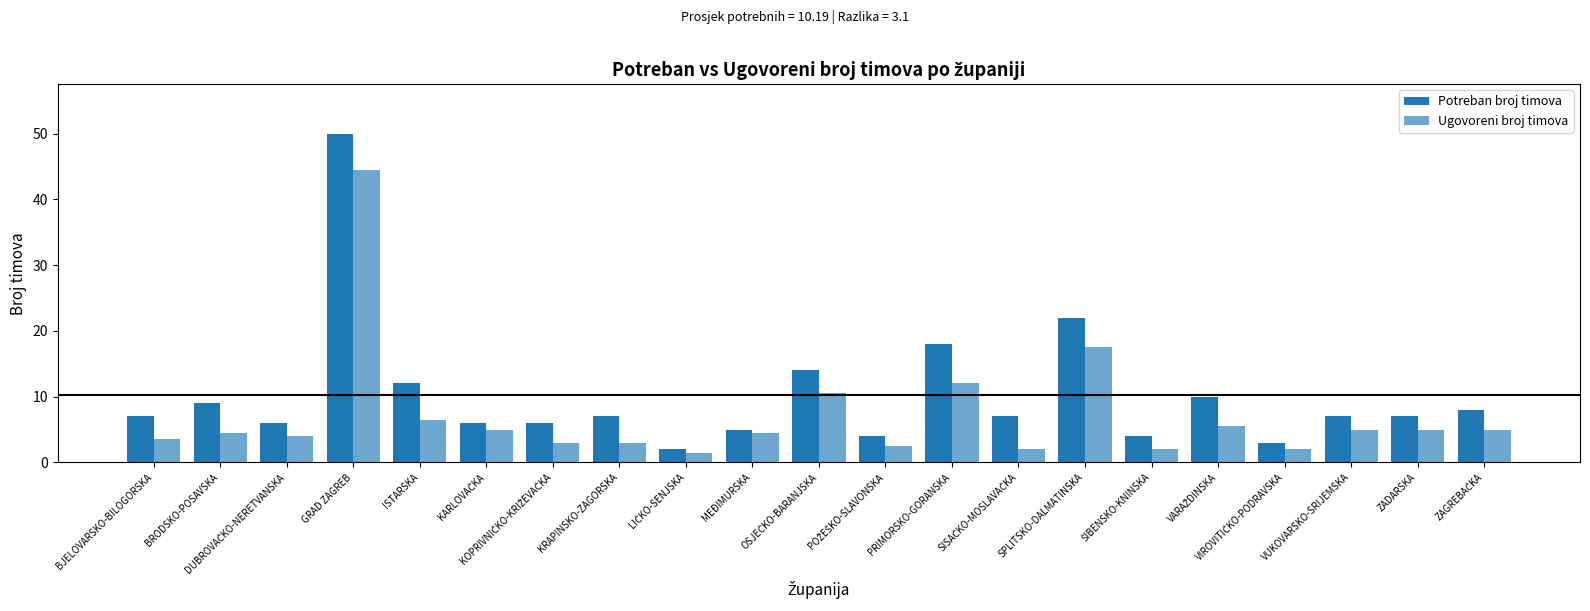

Does the chart contain any negative values?

No